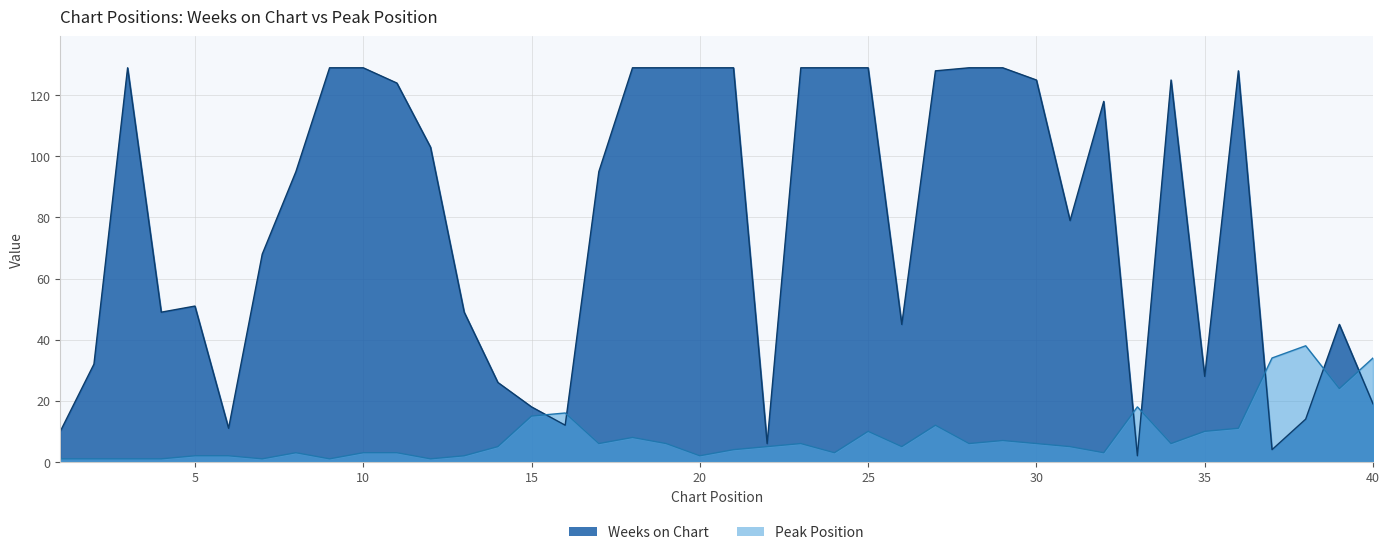

How many intersections are there between Weeks on Chart and Peak Position?

7